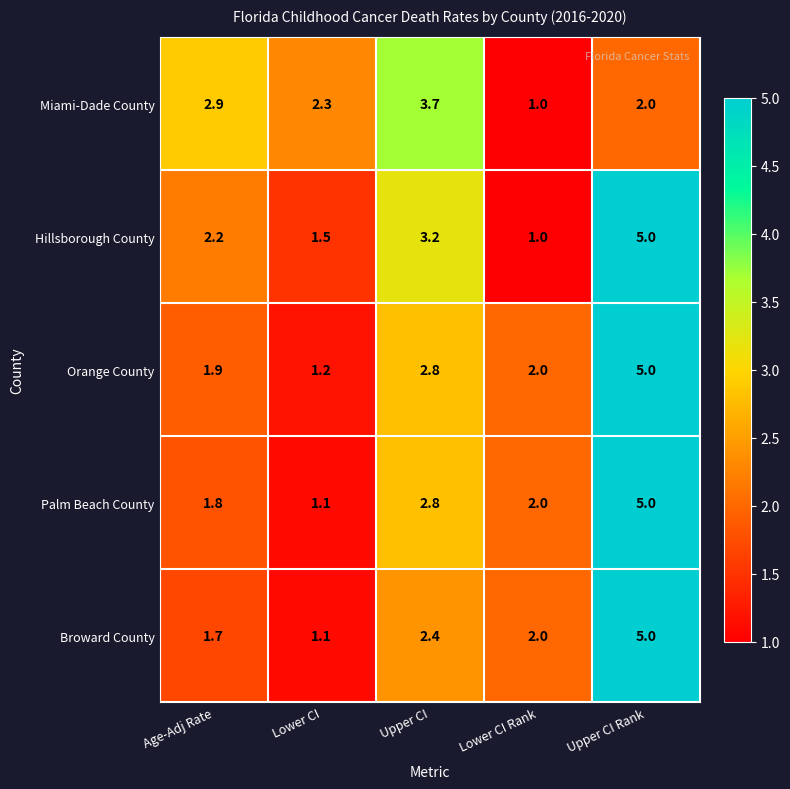

What is the spread (max minus min) of values at Lower CI Rank?

1.0